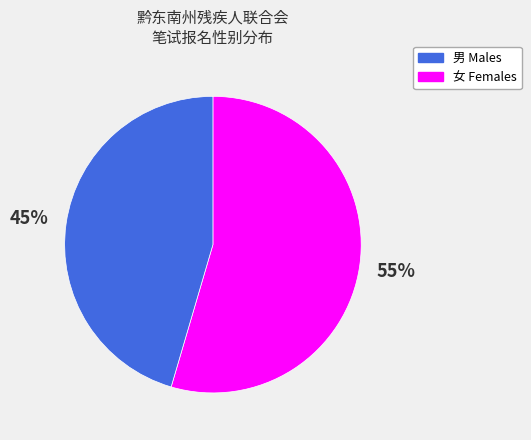

To the nearest percent, what is the average slice percentage?

50%